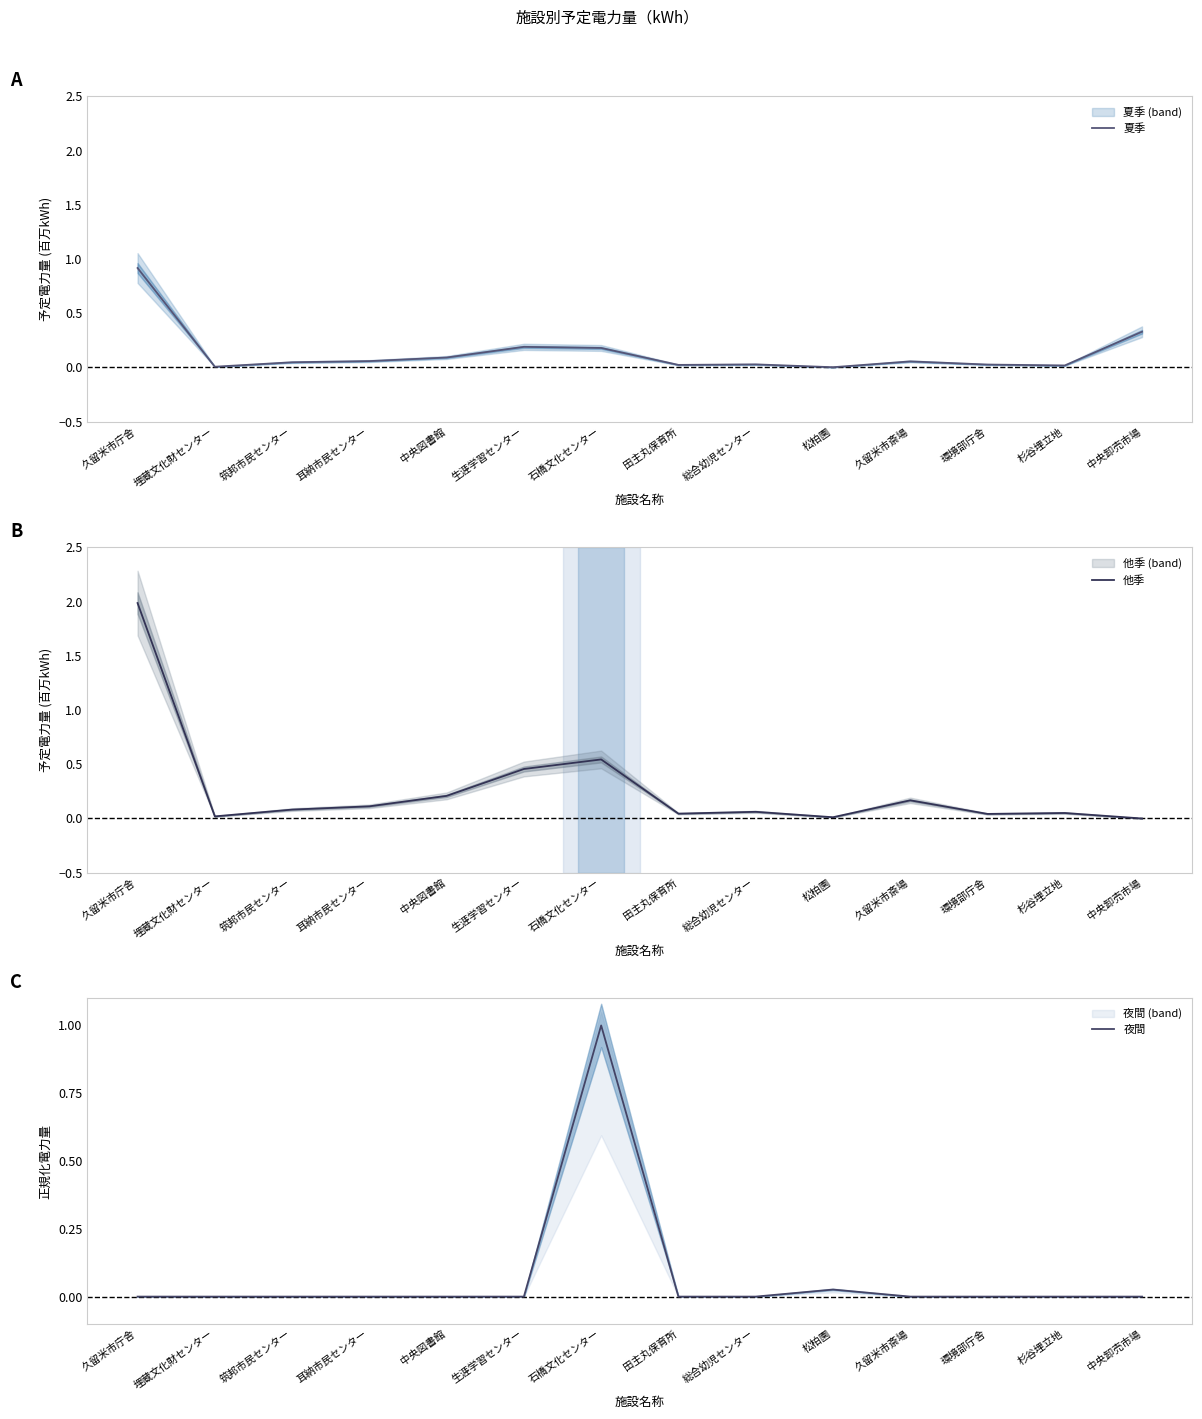

How many times do 夏季 and 夜間 cross each other?

4